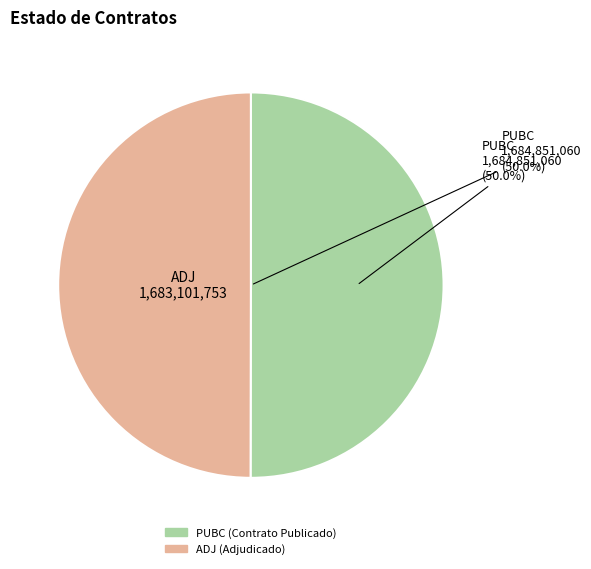

Is the sum of PUBC and ADJ greater than half?

Yes